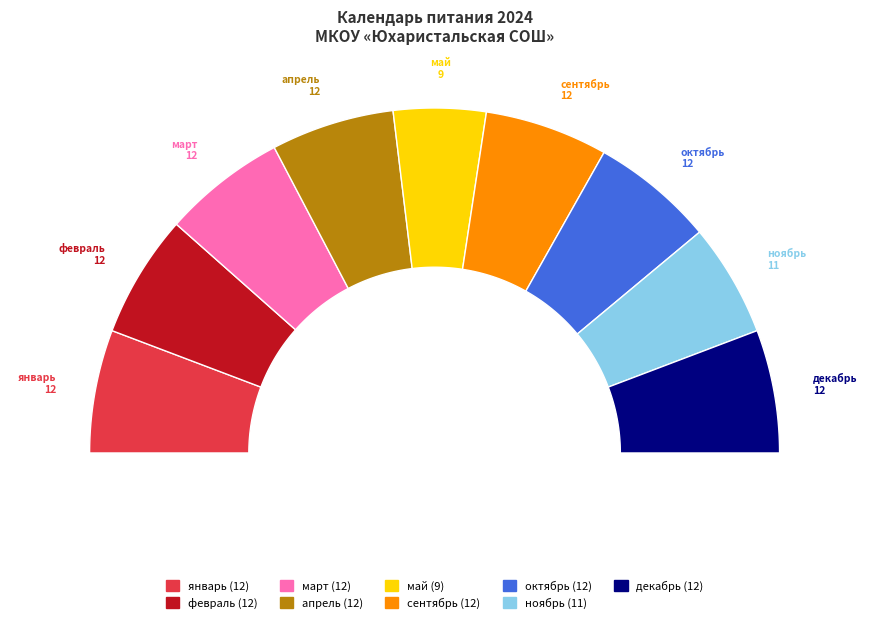

The декабрь slice represents 1% of the pie. True or false?

False